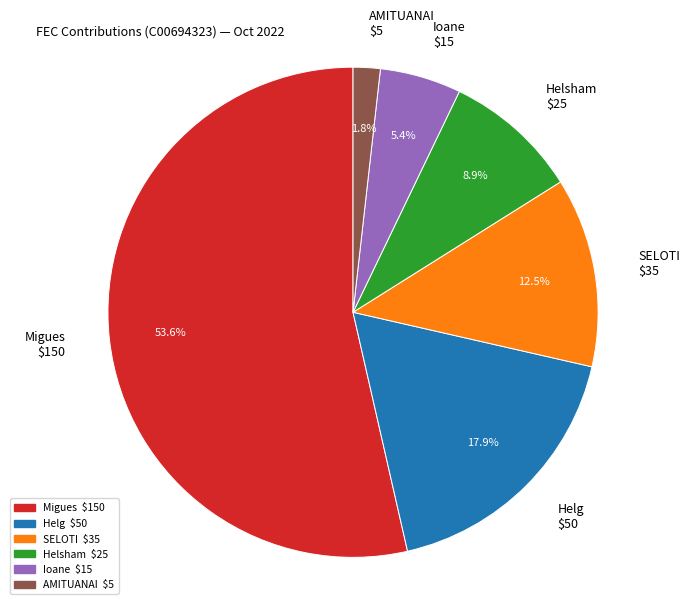

Which slice is the smallest?

AMITUANAI $5